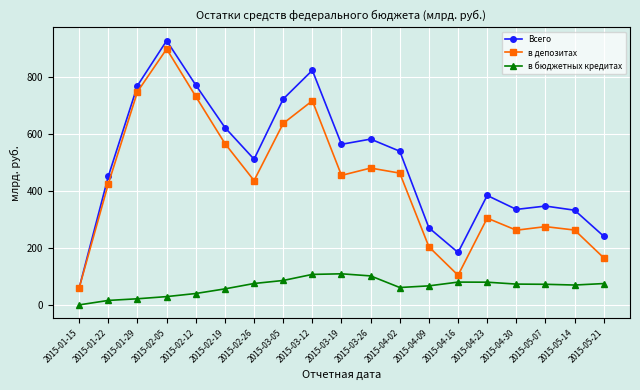

True or false: Всего has a value of 879.0 at 2015-02-19.

False